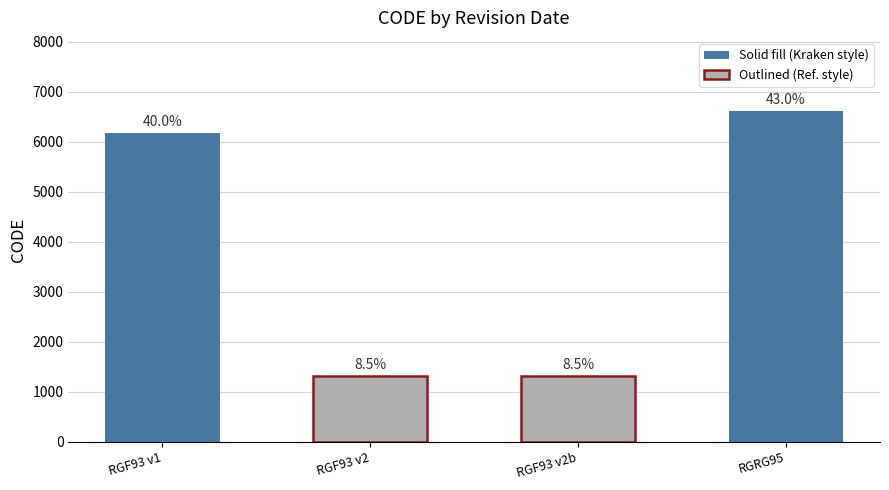

What is the maximum value shown in the chart?

6624